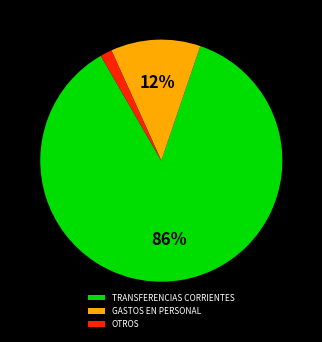

What is the smallest slice in the pie chart?

OTROS